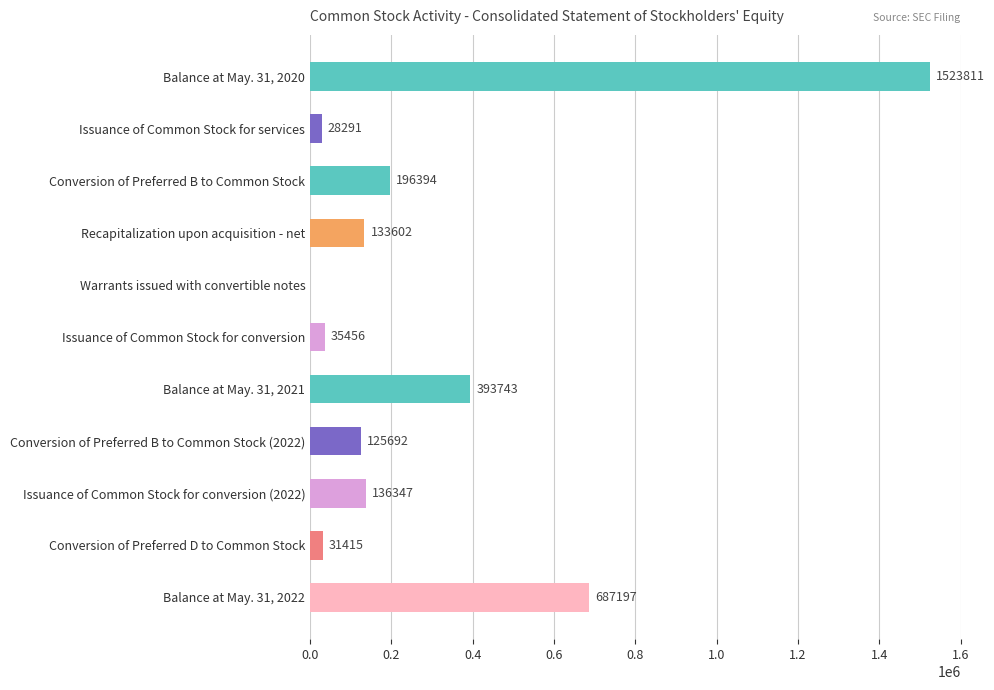

Reading top to bottom, extract all data points from this chart.

Balance at May. 31, 2020=1523811	Issuance of Common Stock for services=28291	Conversion of Preferred B to Common Stock=196394	Recapitalization upon acquisition - net=133602	Warrants issued with convertible notes=0	Issuance of Common Stock for conversion=35456	Balance at May. 31, 2021=393743	Conversion of Preferred B to Common Stock (2022)=125692	Issuance of Common Stock for conversion (2022)=136347	Conversion of Preferred D to Common Stock=31415	Balance at May. 31, 2022=687197